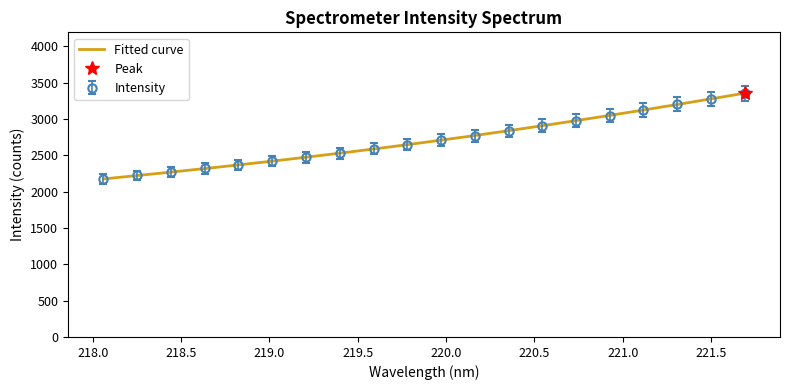

Rank the categories by value from lowest to highest.

218.0596, 218.2508, 218.442, 218.6332, 218.8244, 219.0156, 219.2067, 219.3979, 219.589, 219.7801, 219.9712, 220.1623, 220.3533, 220.5444, 220.7354, 220.9264, 221.1174, 221.3083, 221.4993, 221.6902